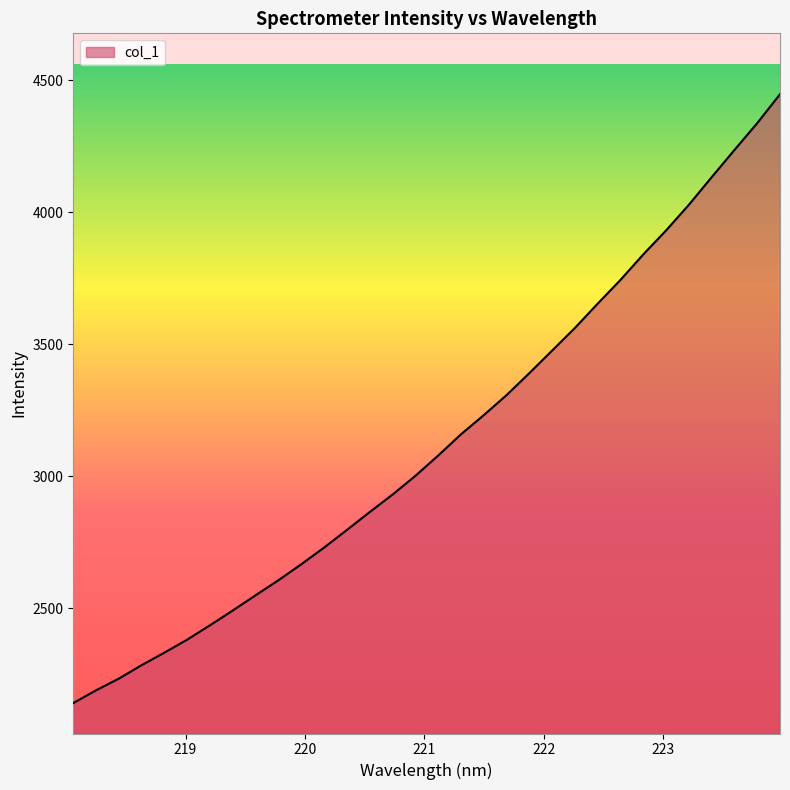

What is the minimum value shown in the chart?

2141.8